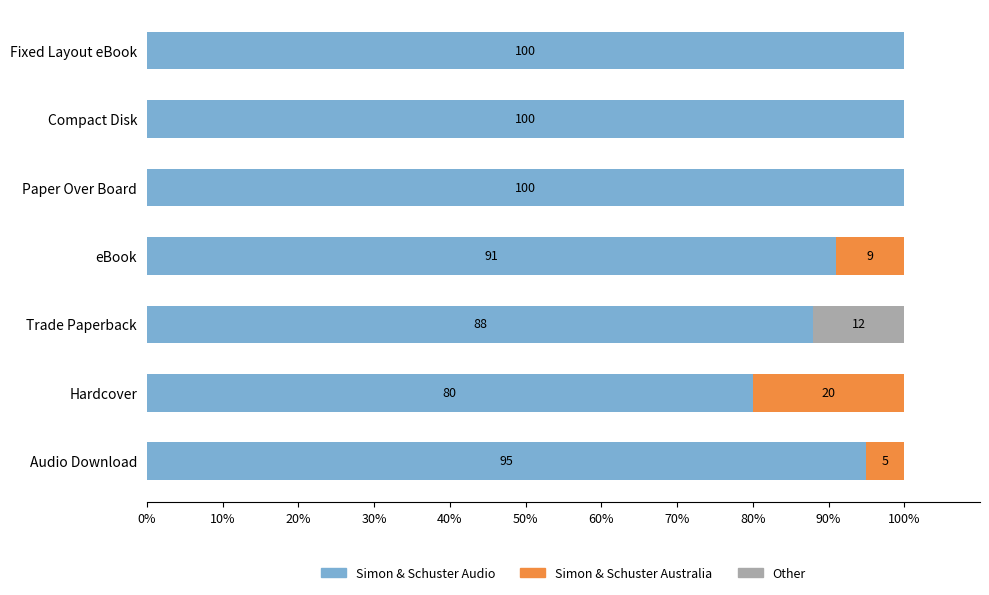

The Simon & Schuster Audio series shows 100 at Compact Disk. True or false?

True